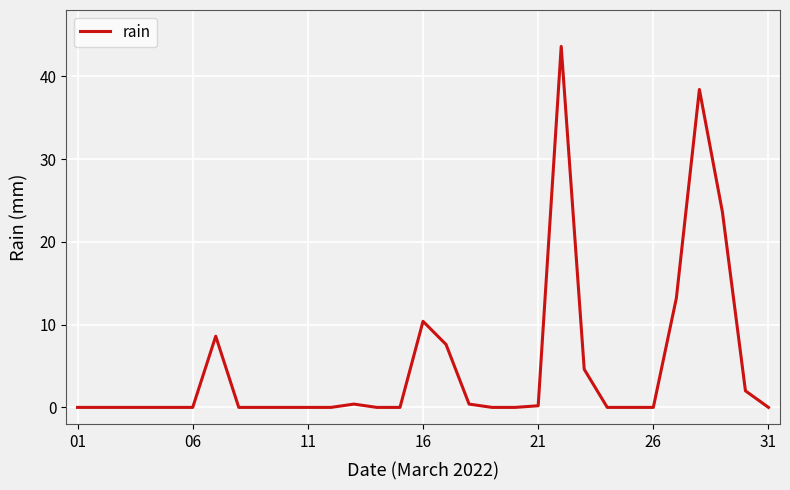

How many lines are shown in the chart?

1